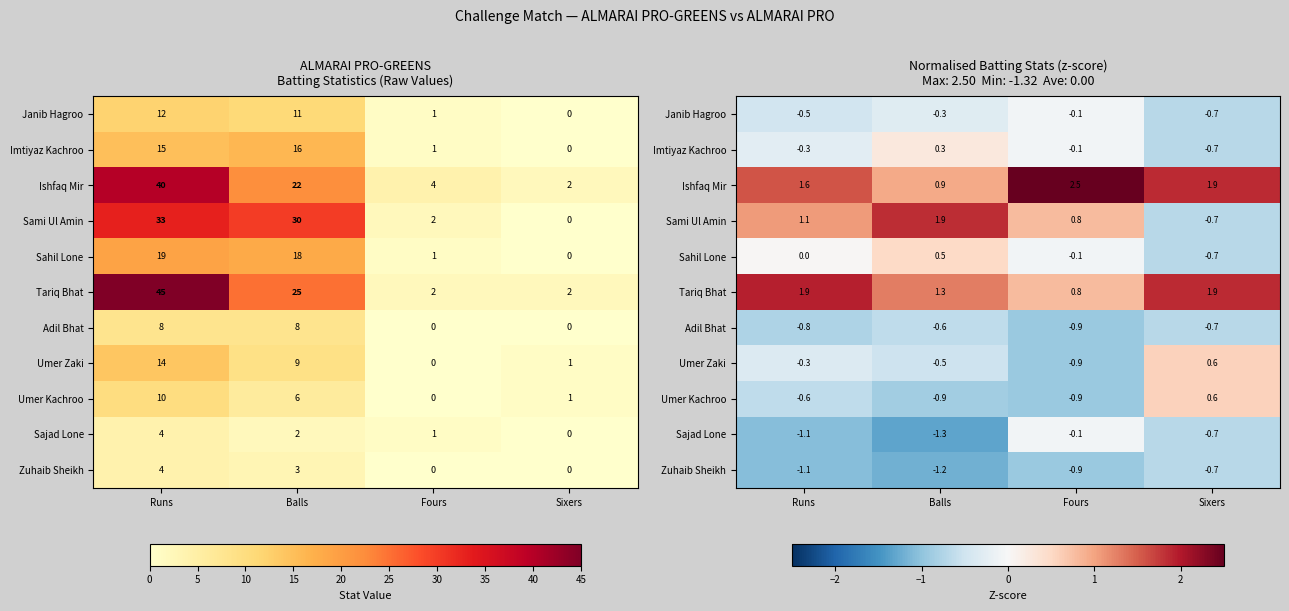

What is the sum of all Tariq Bhat values?

5.9